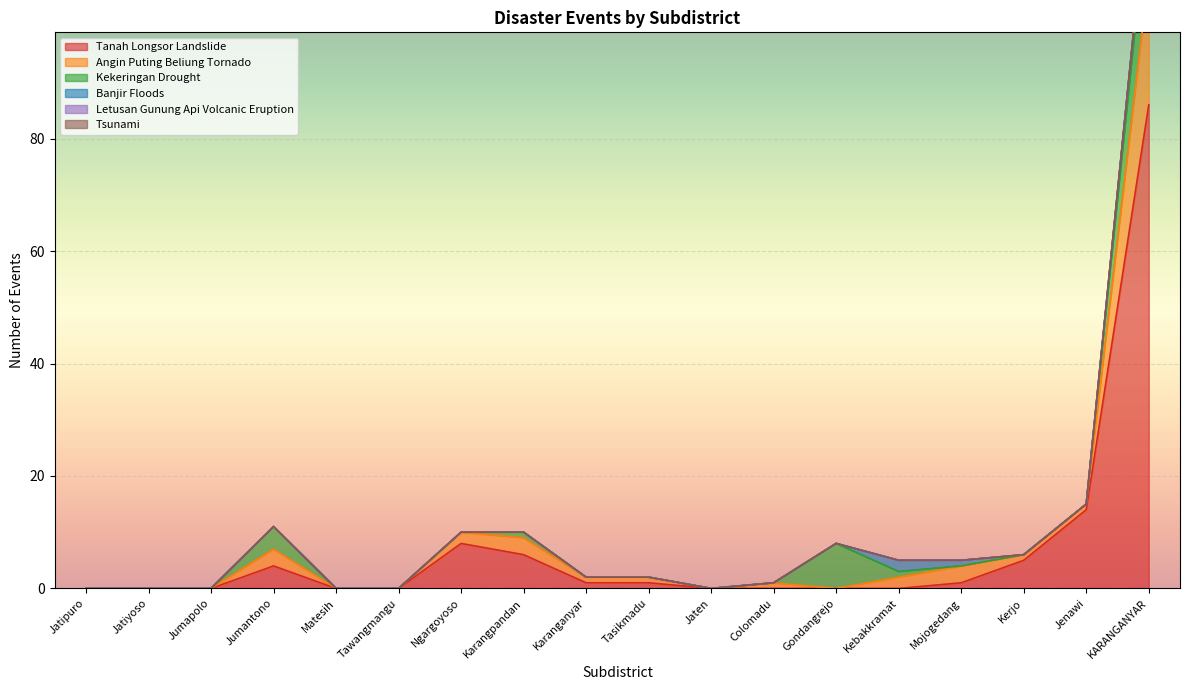

What is the label of the 4th point from the right?

Mojogedang